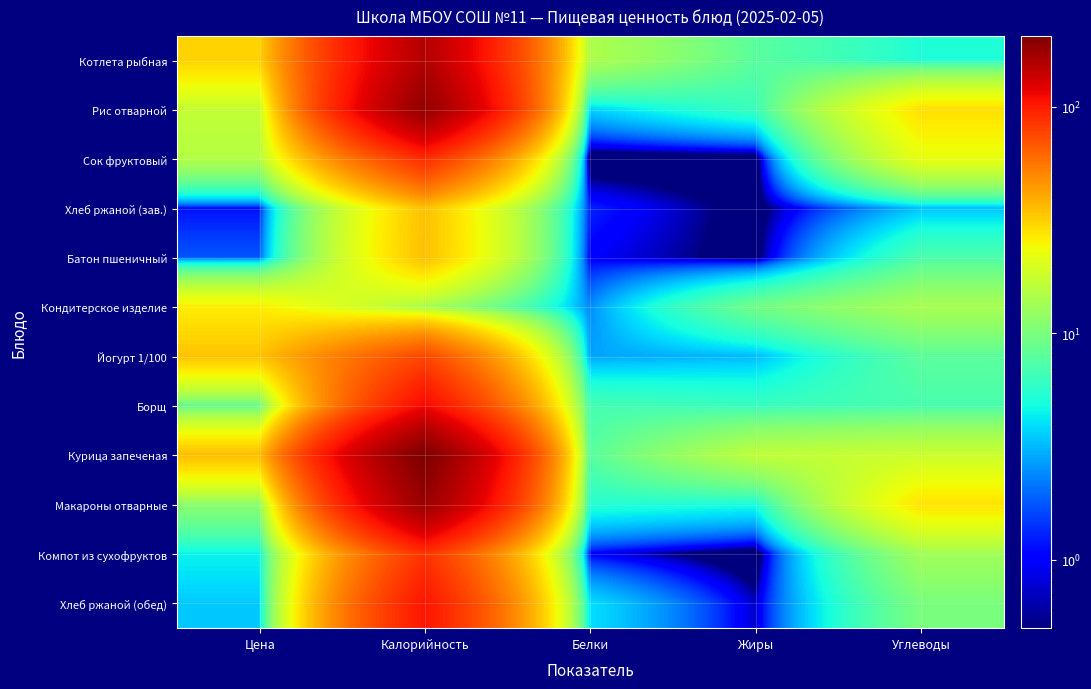

What is the spread (max minus min) of values at Белки?

14.6